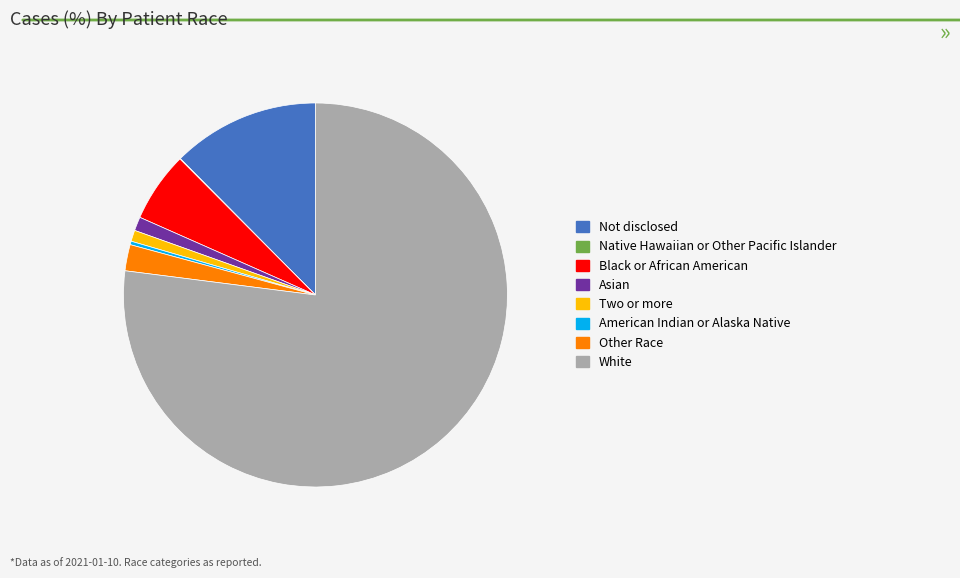

True or false: White accounts for 77% of the total.

True